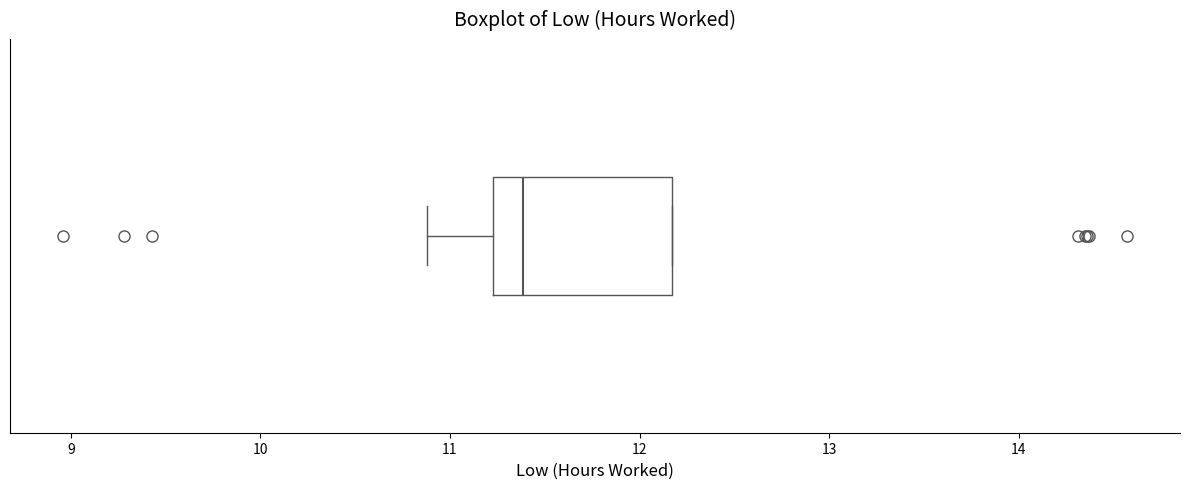

Read this box plot against the x-axis: the position of the median line, the range covered by the box, and the ends of both whiskers. The values are not printed on the chart, so give them approximately, as read against the axis.

median 11.4, box 11.2 to 12.2, whiskers 10.9 to 12.2